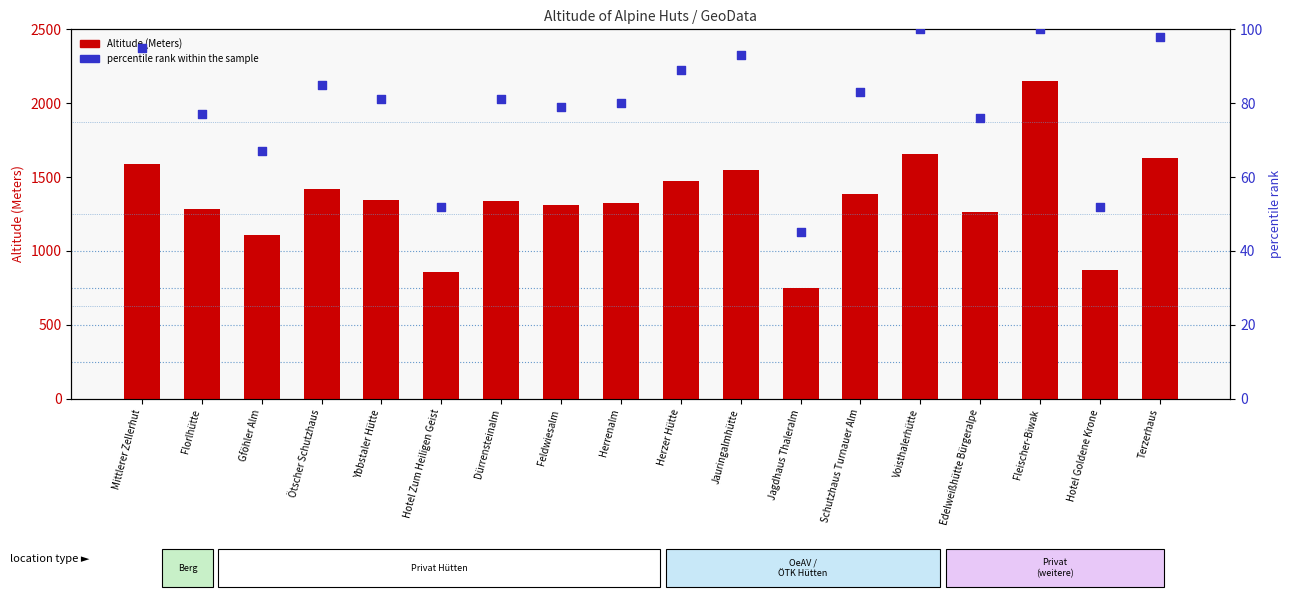

What are all the series names shown in the legend?

Altitude (Meters), percentile rank within the sample